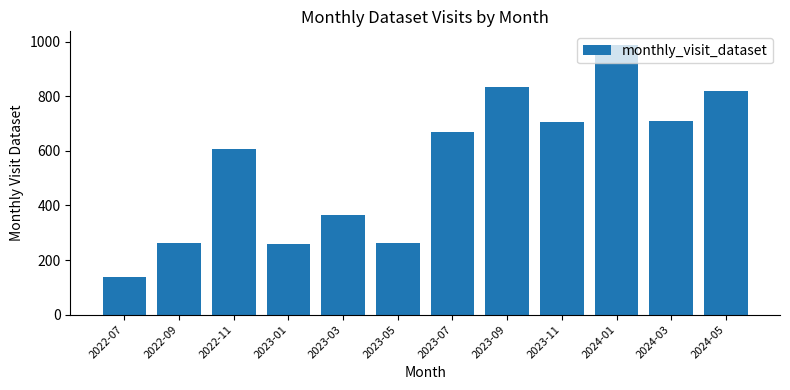

What is the label of the 12th bar from the left?

2024-05